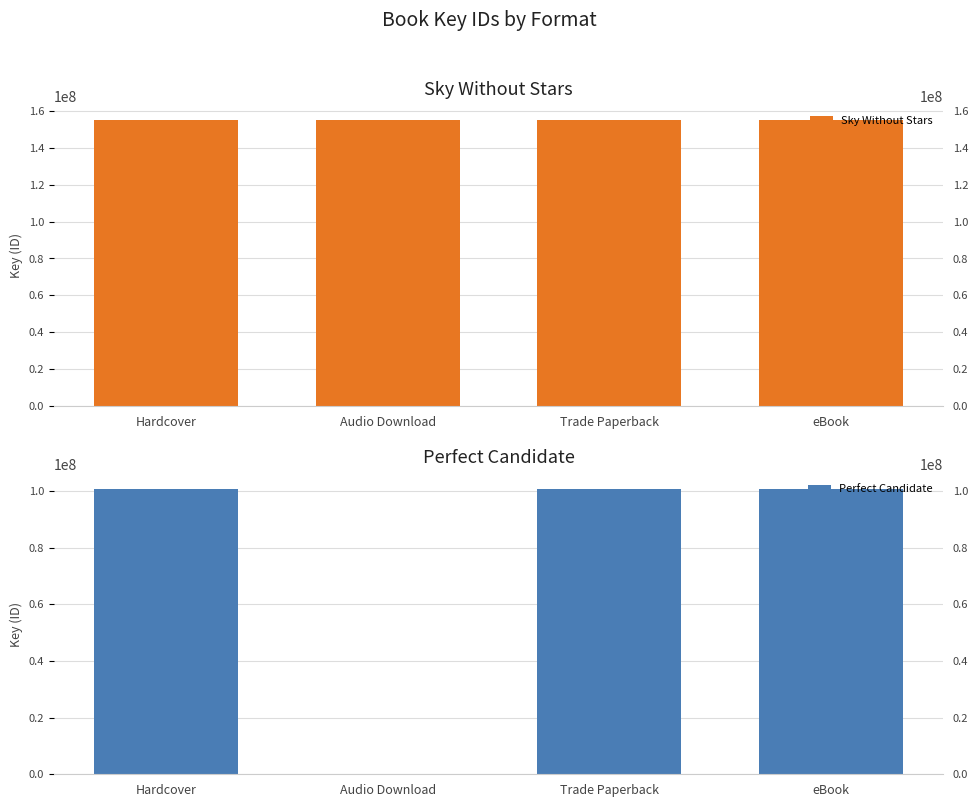

What is the sum of all Perfect Candidate values?

302585778